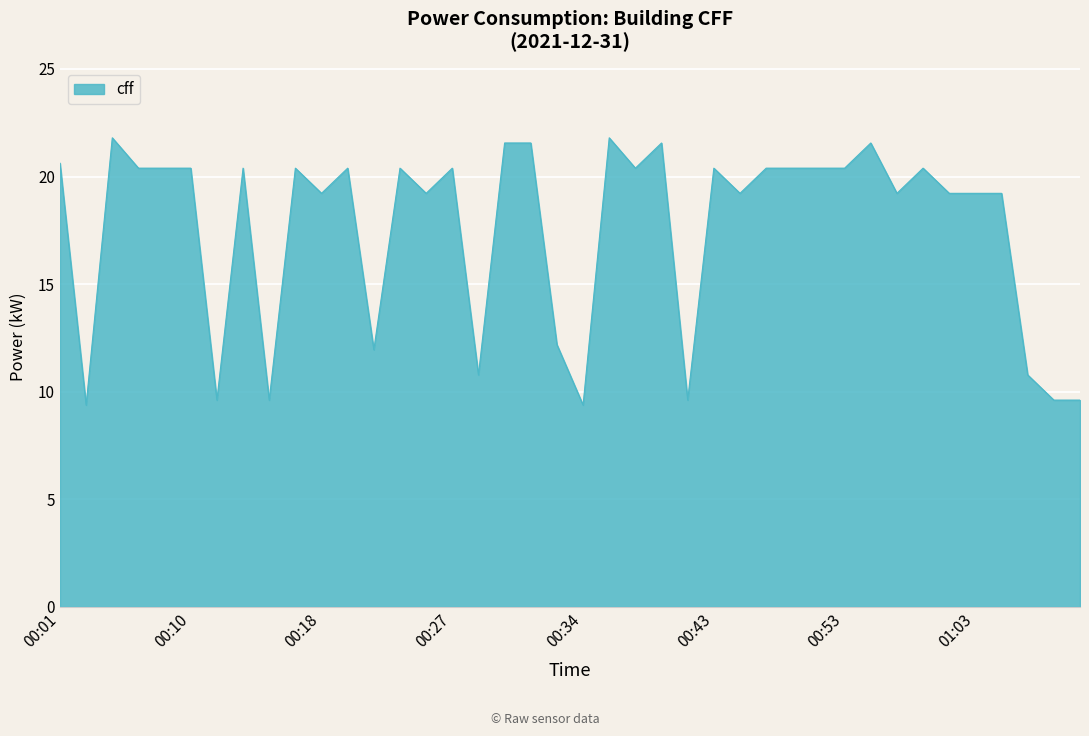

What is the smallest value displayed?

9.4